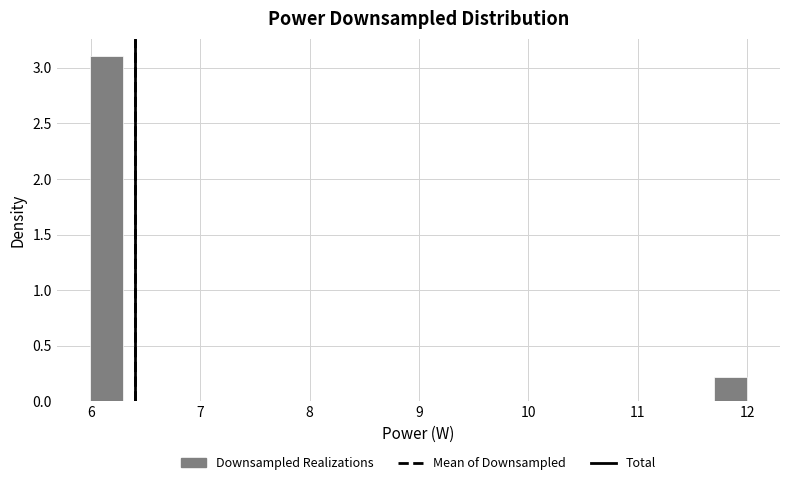

Read against the x-axis, roughly where is the centre of the tallest bar?

6.1